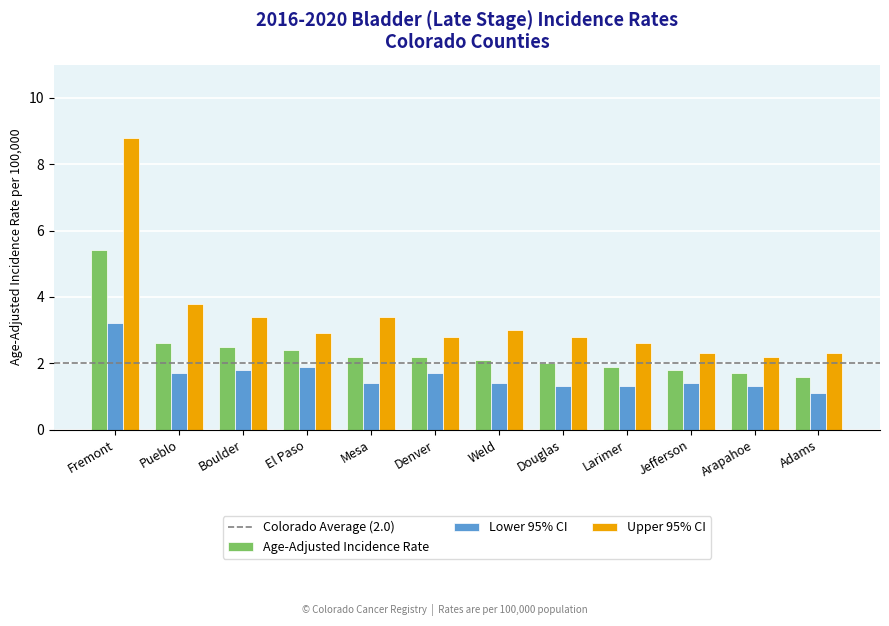

List the series in order of their overall mean, highest first.

Upper 95% CI, Age-Adjusted Incidence Rate, Lower 95% CI